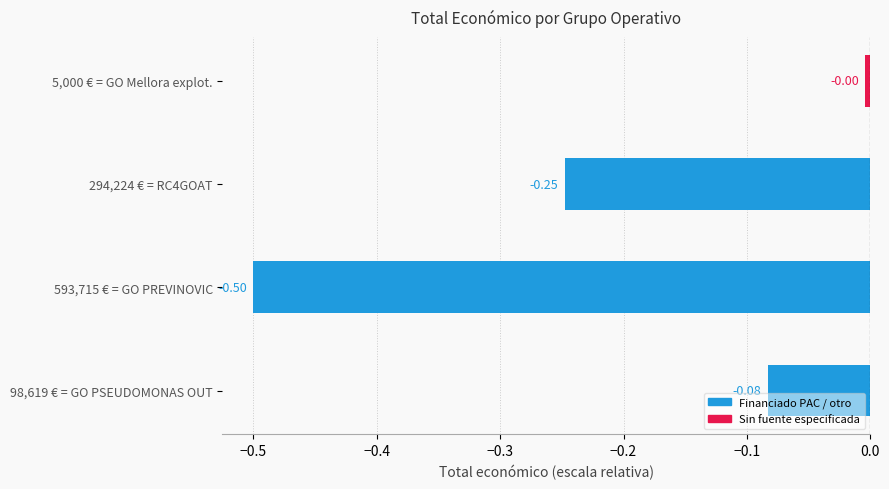

How many bars are there in total?

4